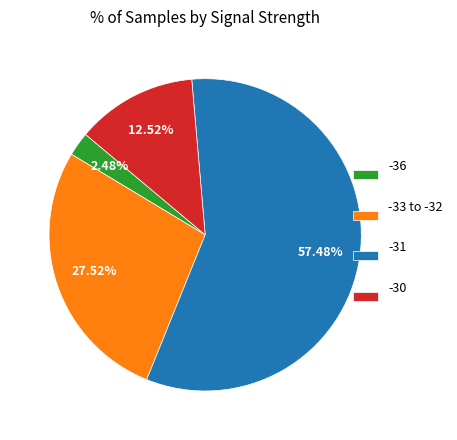

Is the sum of -31 and -30 greater than half?

Yes